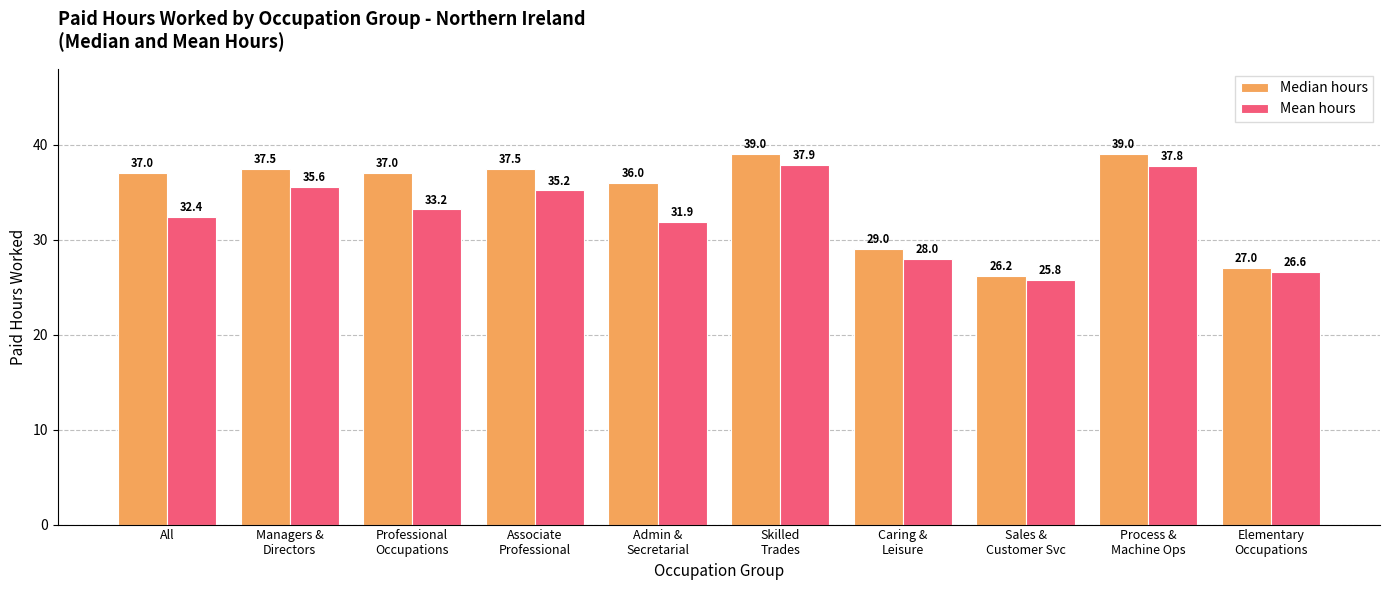

Which series has the widest spread of values?

Median hours